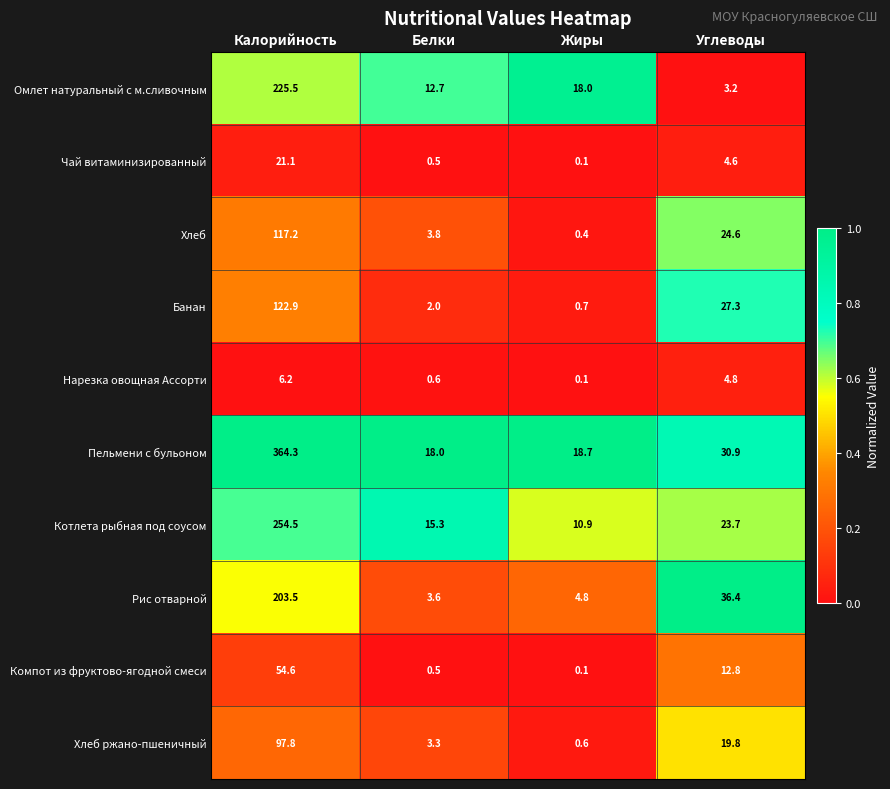

True or false: Хлеб has a value of 0.1 at Жиры.

False